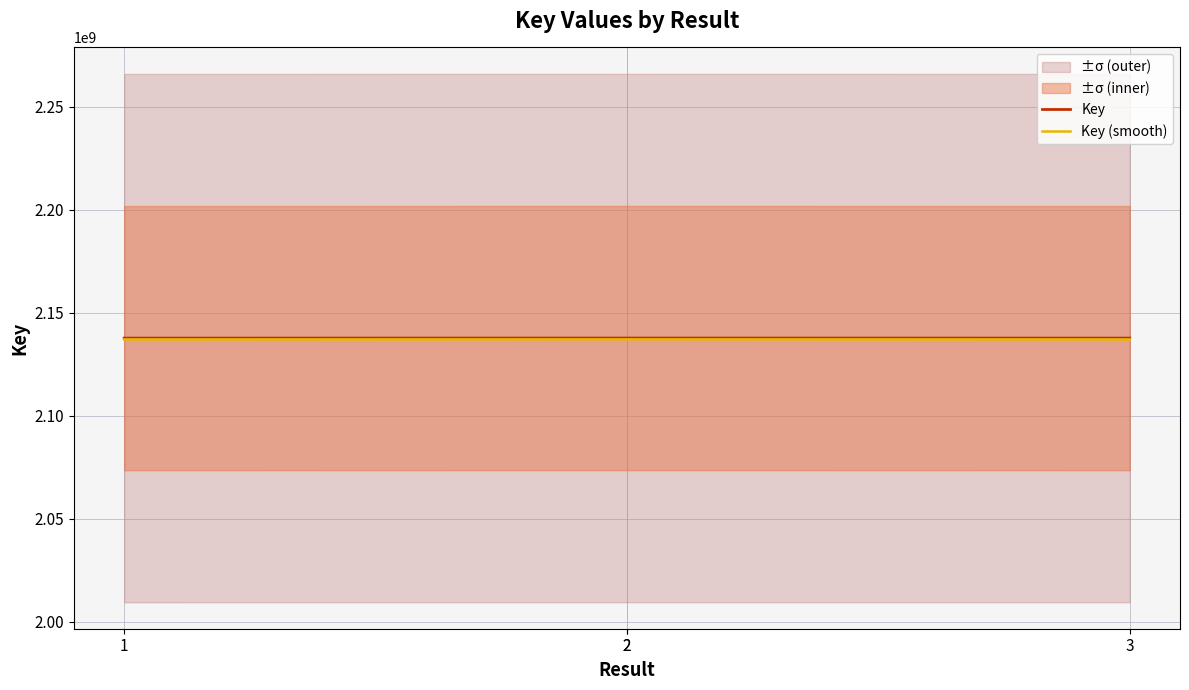

True or false: Key (smooth) and Key intersect in this chart.

False